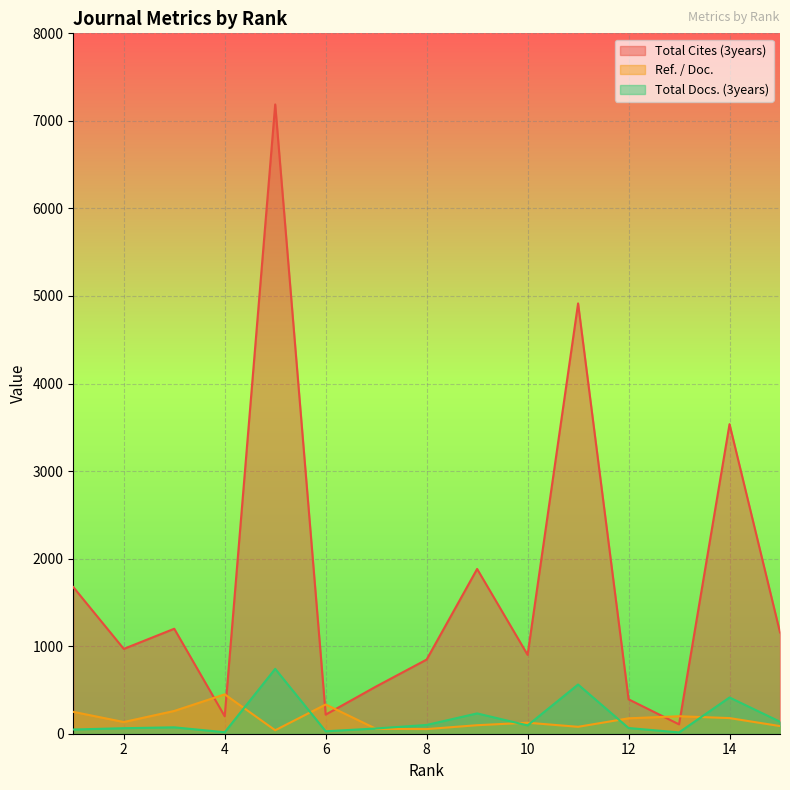

Is it true that Total Docs. (3years) equals 246.8 at 14?

False